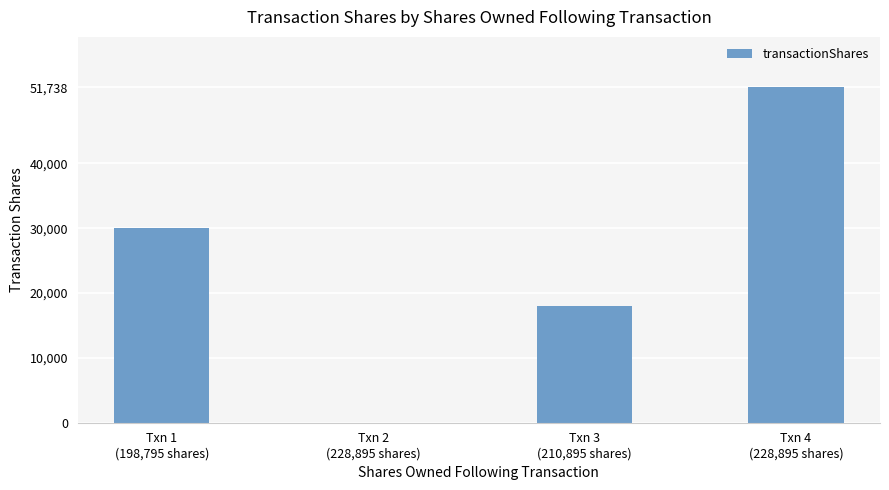

How many values are between 18000 and 51738?

3